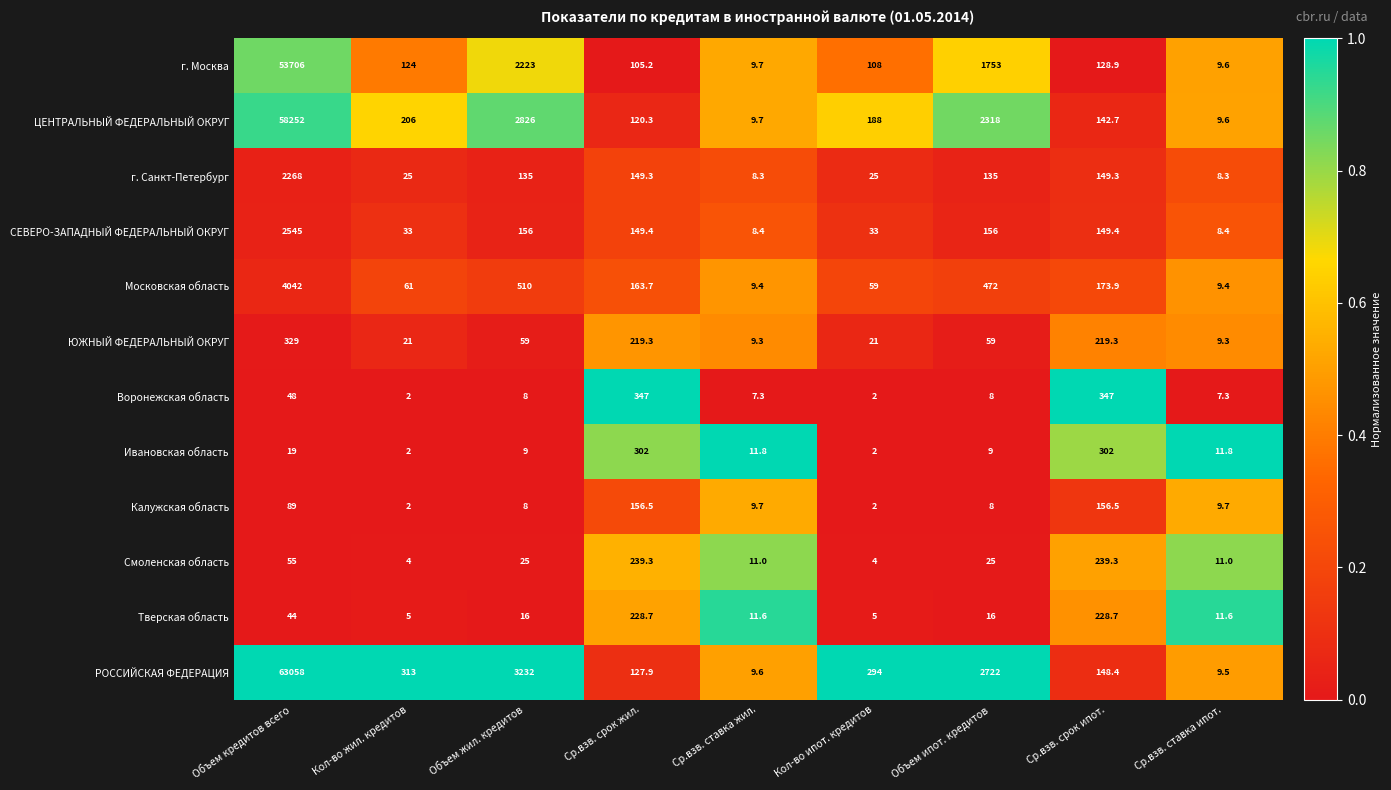

Which series has the largest total across all categories?

РОССИЙСКАЯ ФЕДЕРАЦИЯ